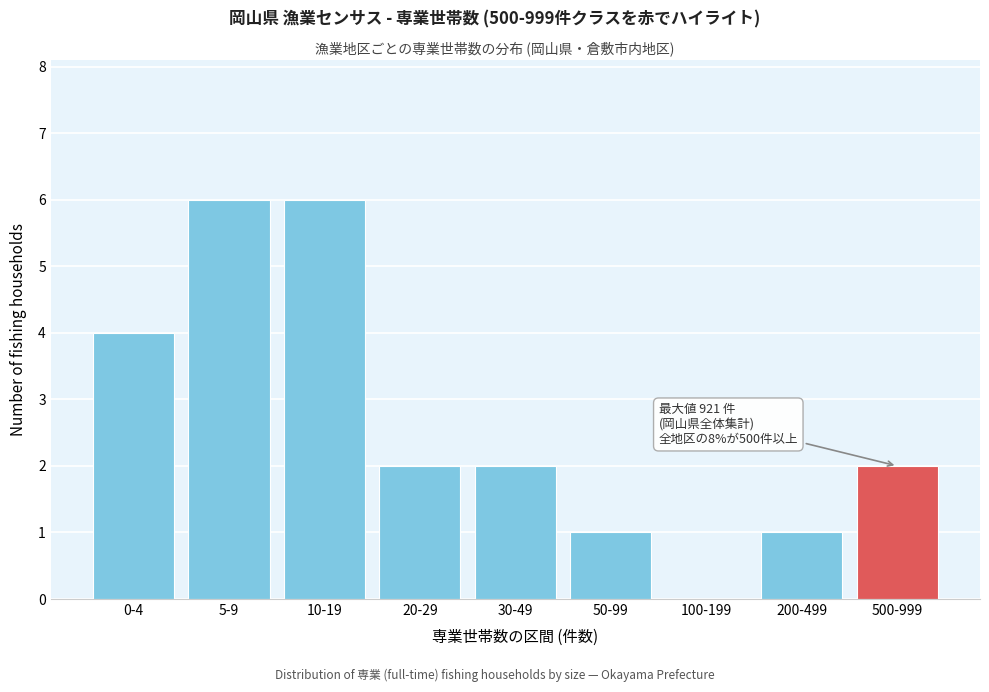

Reading left to right, what are all the values shown in this chart?

0-4=4	5-9=6	10-19=6	20-29=2	30-49=2	50-99=1	100-199=0	200-499=1	500-999=2